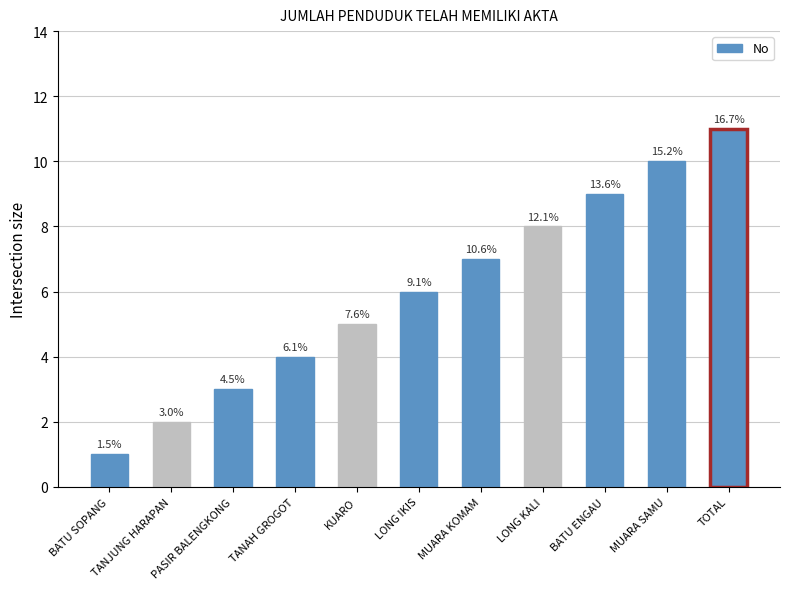

Read the value at LONG KALI, to the nearest 10.

10